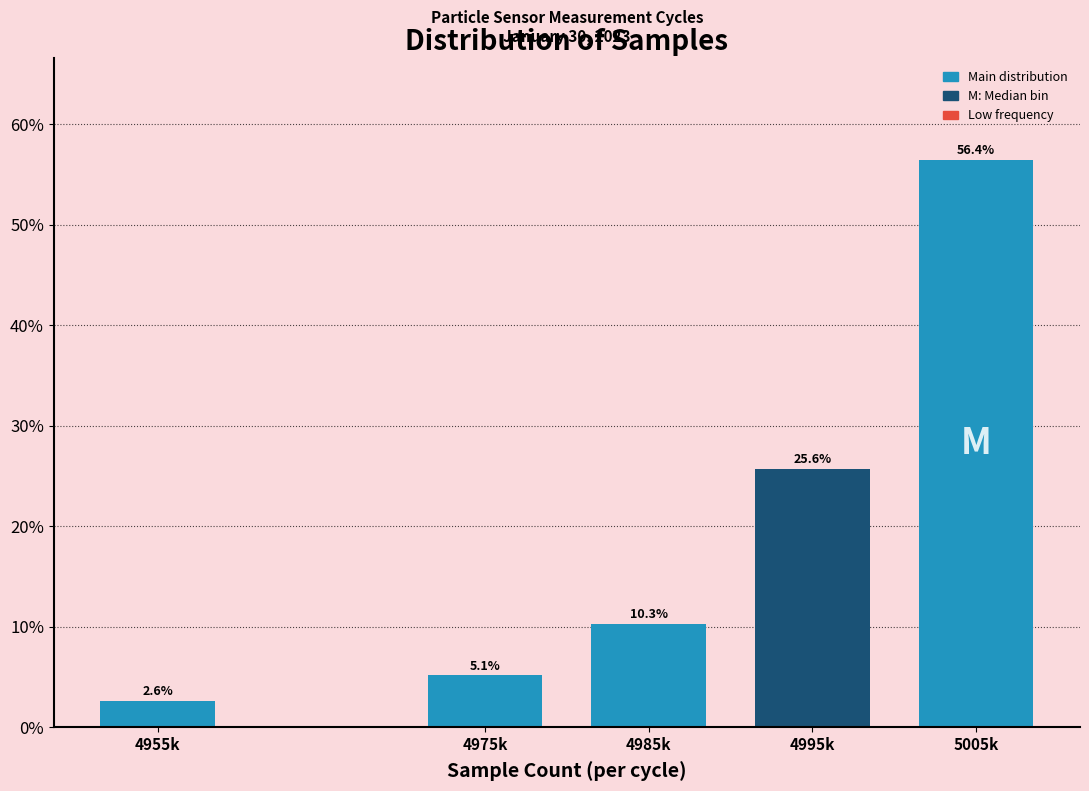

Reading left to right, list all the values displayed in this chart.

4955k=2.6	4975k=5.1	4985k=10.3	4995k=25.6	5005k=56.4